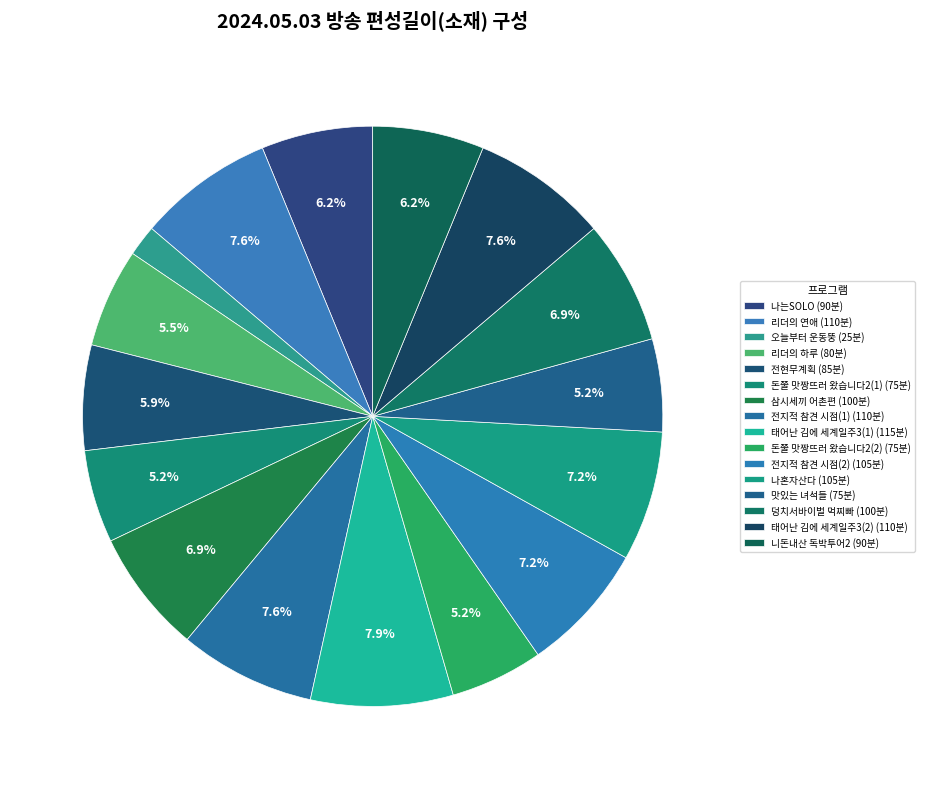

To the nearest percent, what is the difference between the largest and smallest slice percentages?

6%